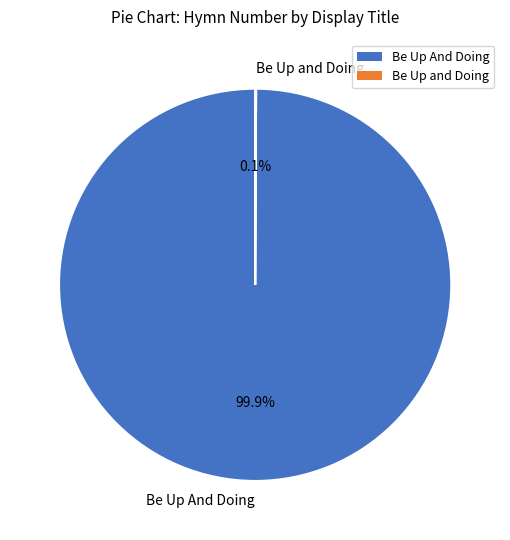

Which slice is the largest?

Be Up And Doing